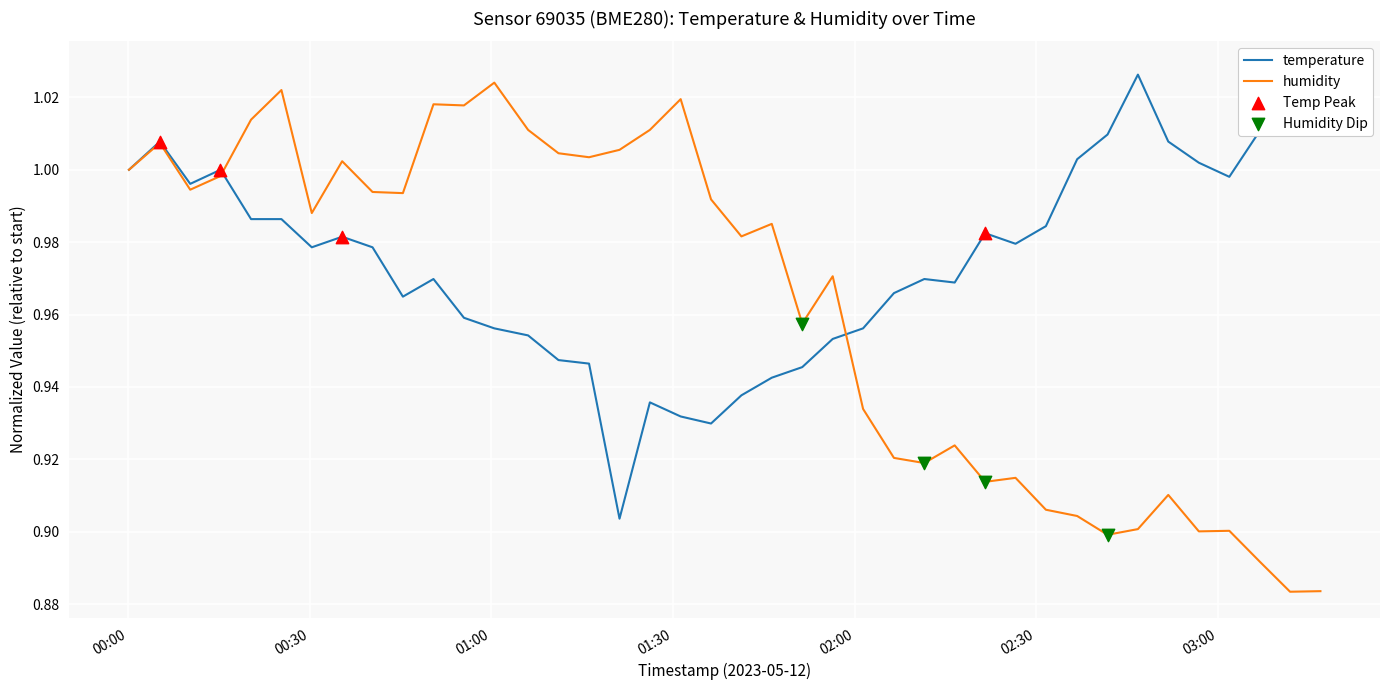

What are all the series names shown in the legend?

temperature, humidity